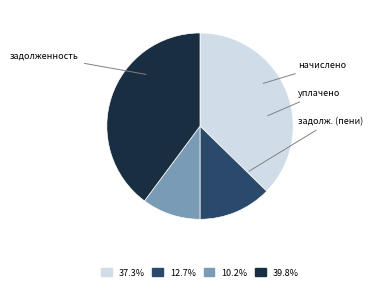

Is задолженность the majority of the pie?

No